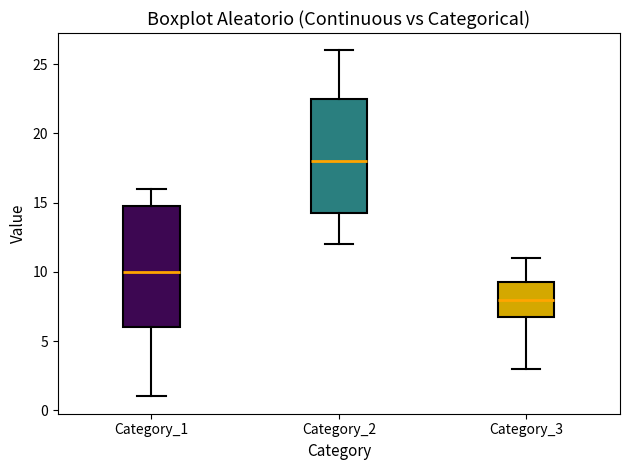

Comparing the boxes themselves (not the whiskers), which one is the tallest?

Category_1